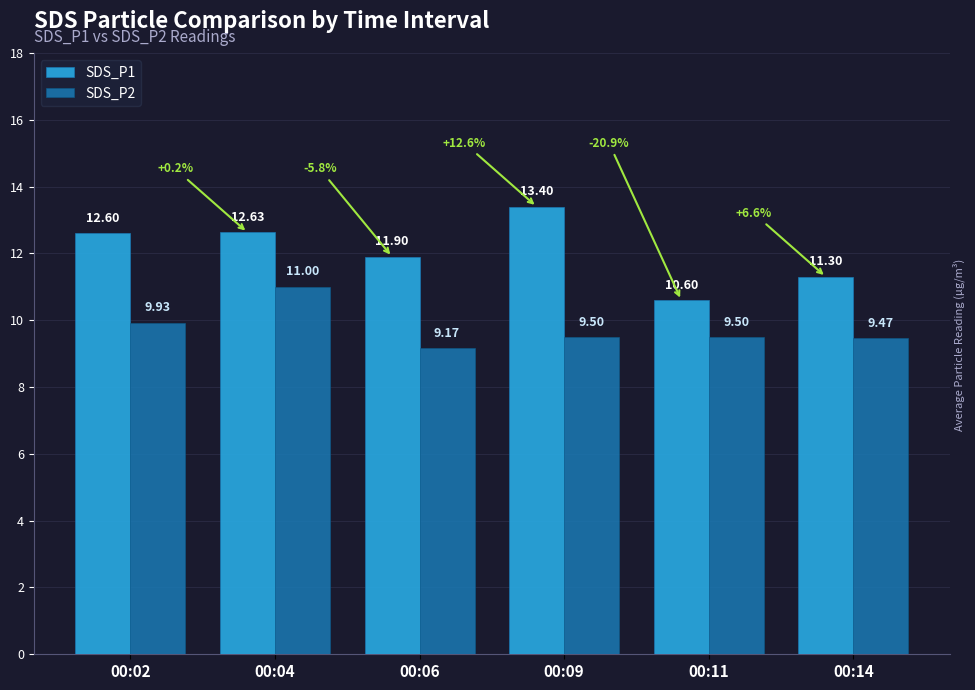

The SDS_P2 series shows 4.2 at 00:06. True or false?

False